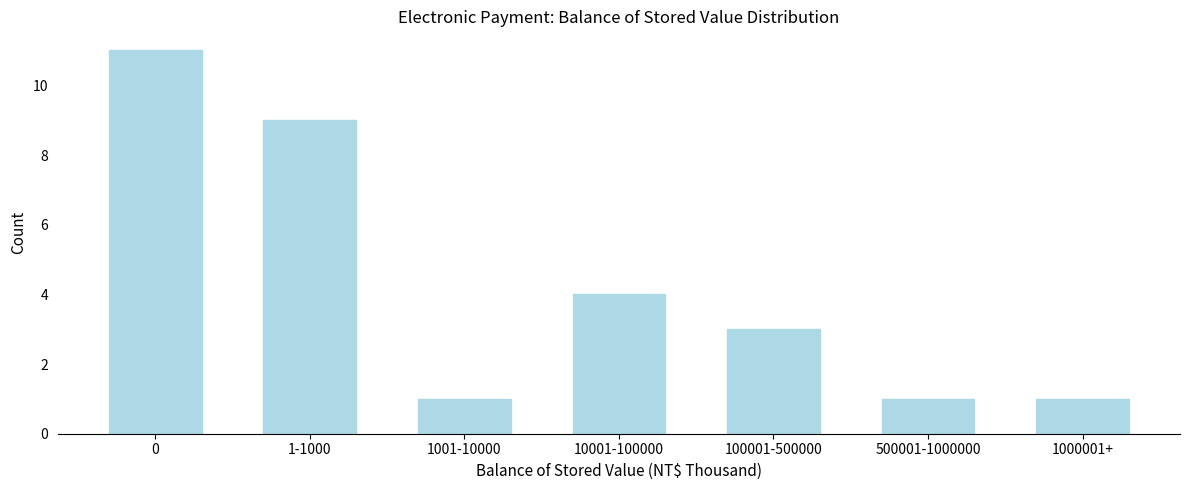

Reading left to right, transcribe all the data shown in this chart.

11	9	1	4	3	1	1